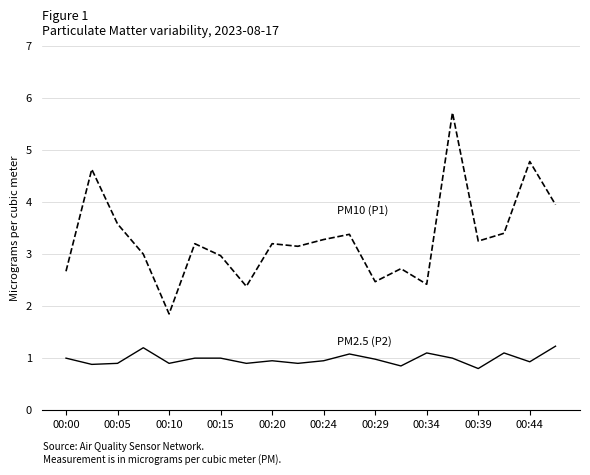

What is the greatest value displayed?

5.7